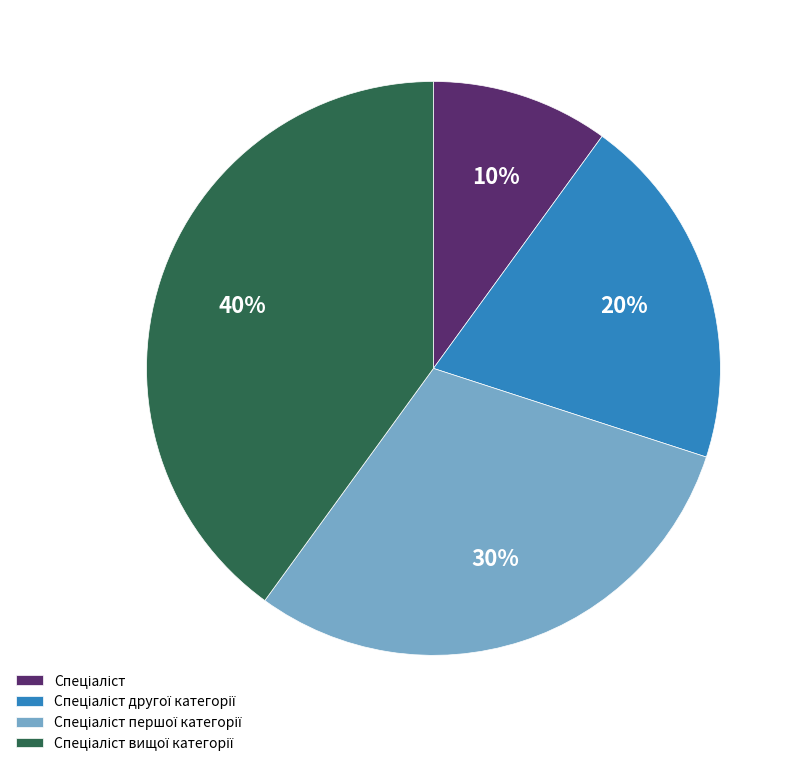

Does any single category account for the majority?

No